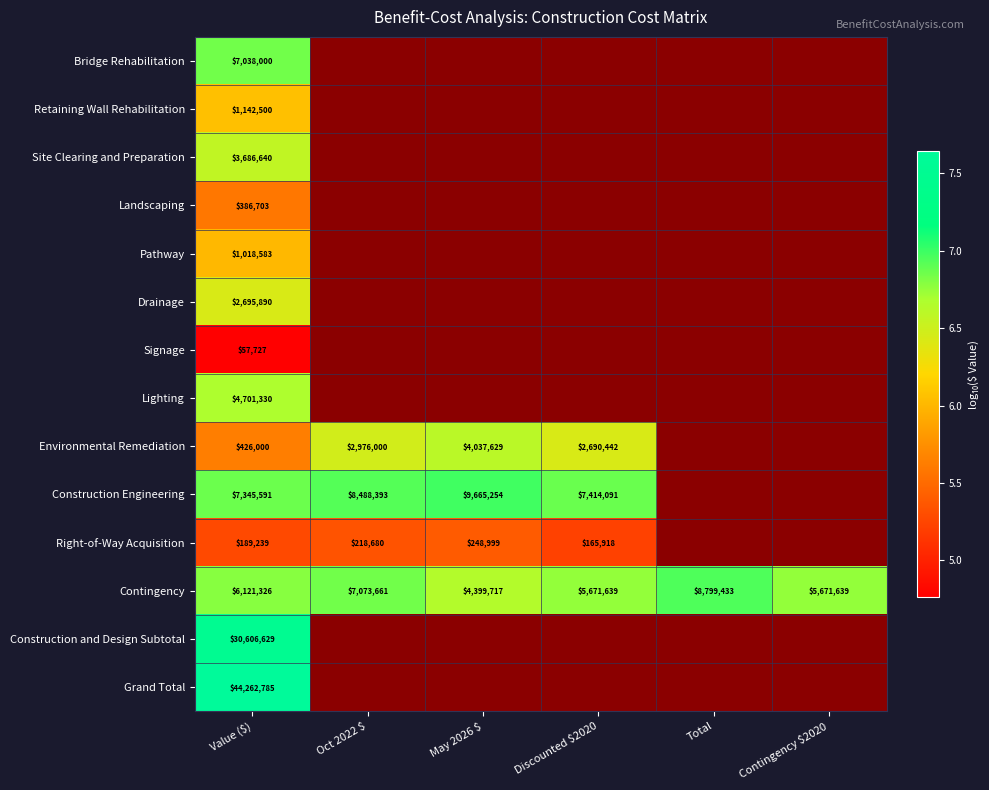

At which label does Contingency reach its peak?

Total